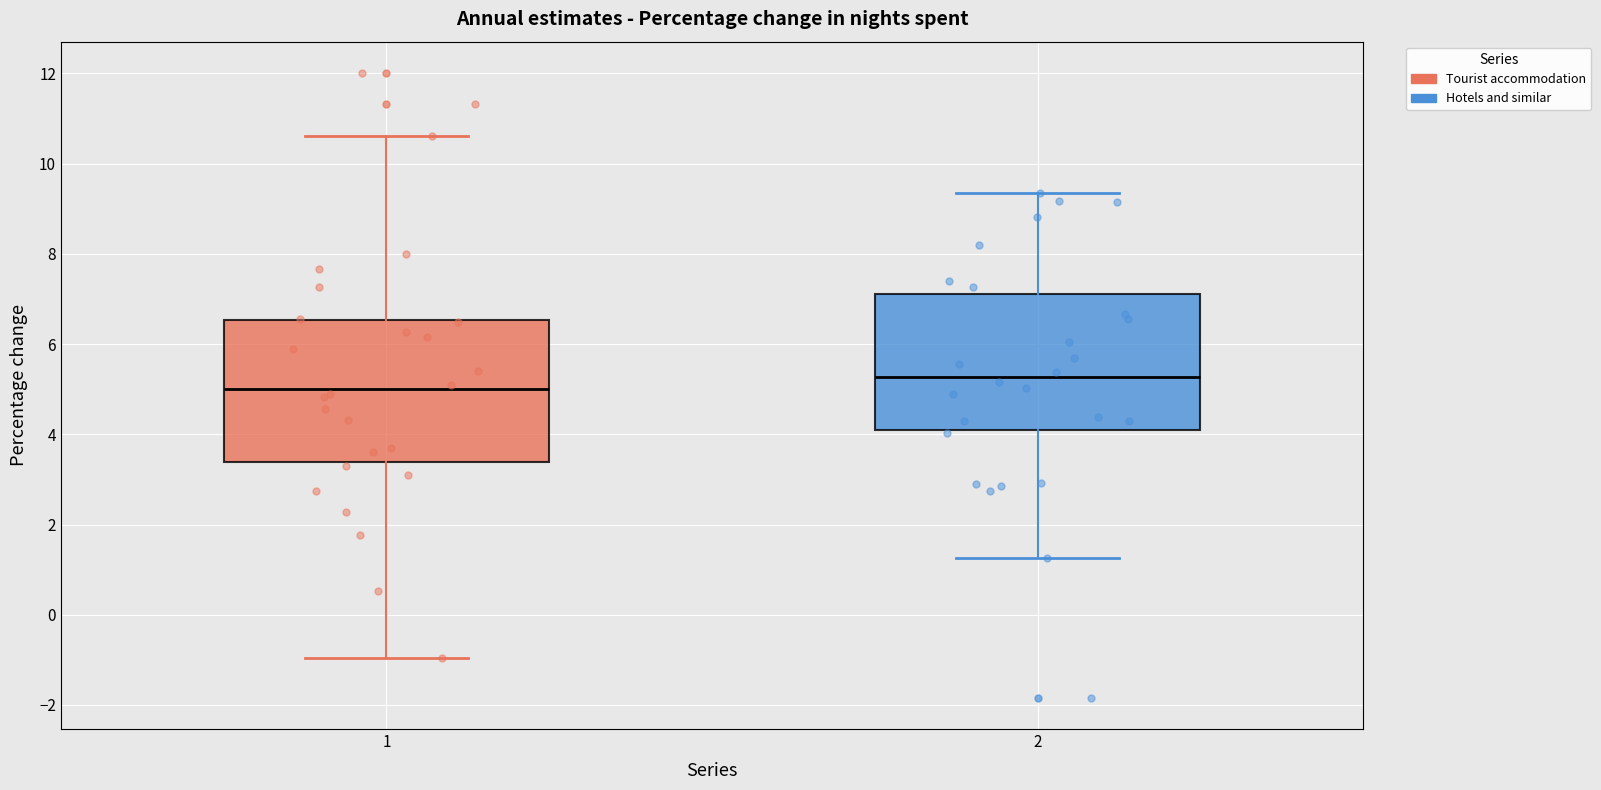

Reading left to right, transcribe this box plot: for each box, give where its median line is, the range the box spans, and where its two whiskers end, as read against the y-axis. The values are not printed on the chart, so give them approximately, as read against the axis.

1: median 5.0, box 3.4 to 6.6, whiskers -1.0 to 10.6
2: median 5.2, box 4.0 to 7.2, whiskers 1.2 to 9.4